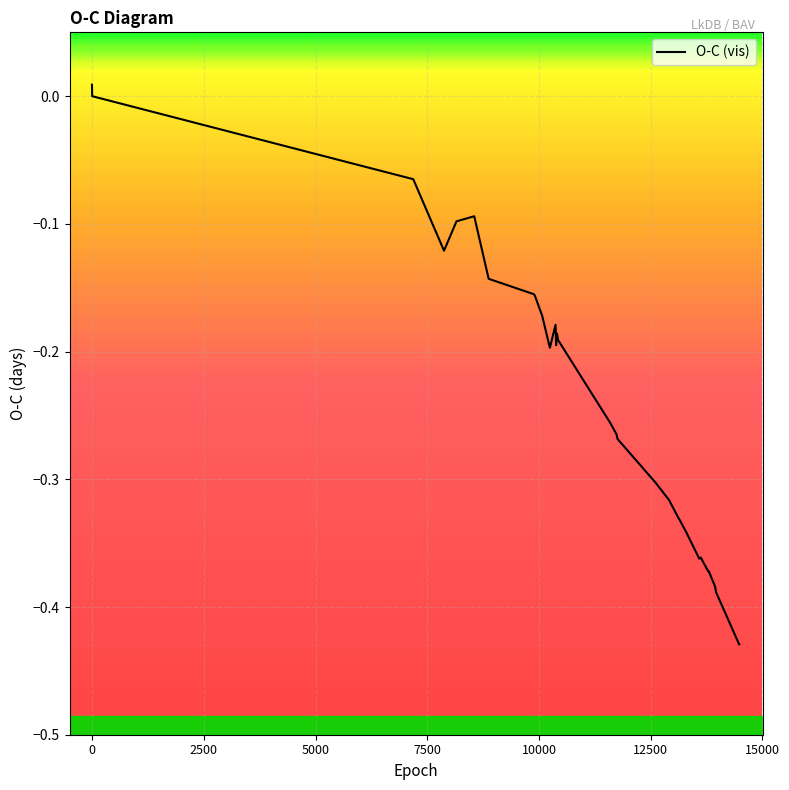

What is the minimum value shown in the chart?

-0.4